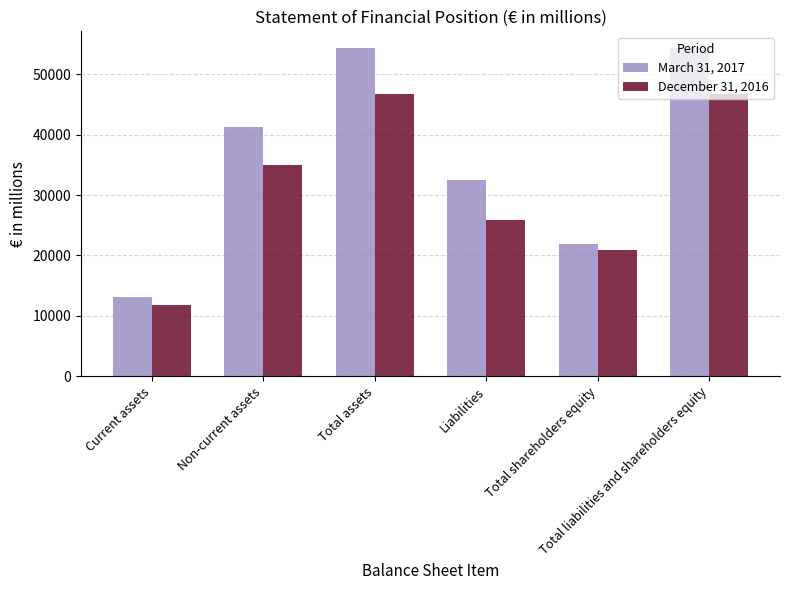

Is it true that March 31, 2017 equals 11635 at Liabilities?

False